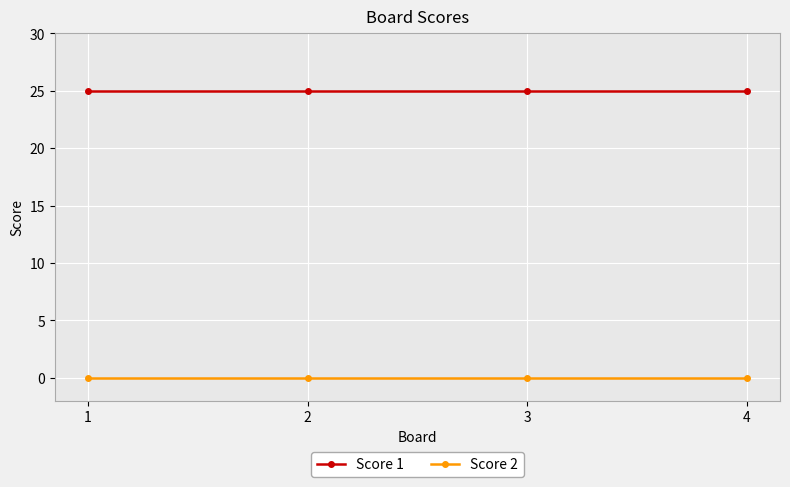

How many lines are shown in the chart?

2